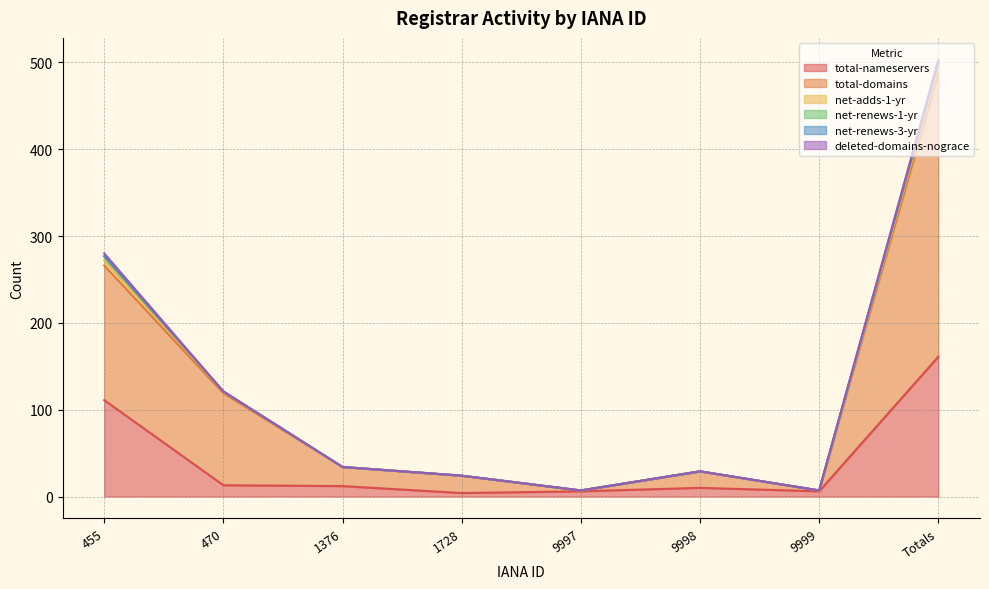

What position from the right is 9998?

3